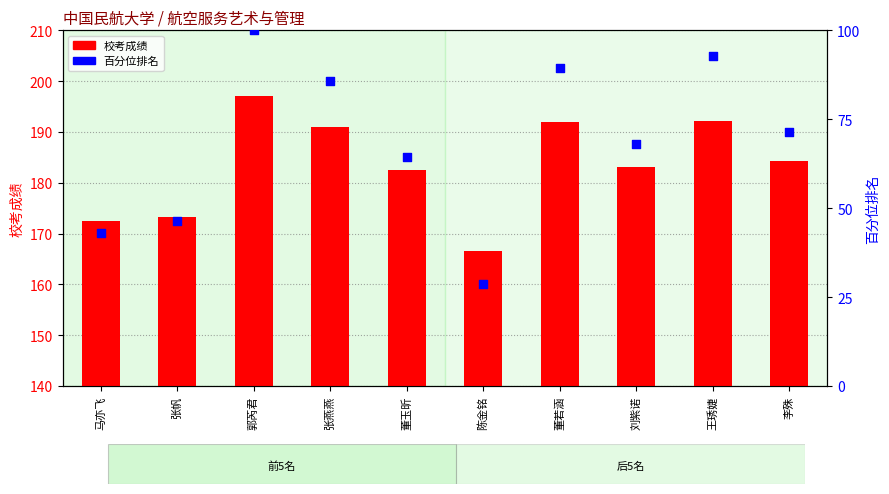

Is the value of 校考成绩 at 马亦飞 greater than the value of 百分位排名 at 王琇婕?

Yes